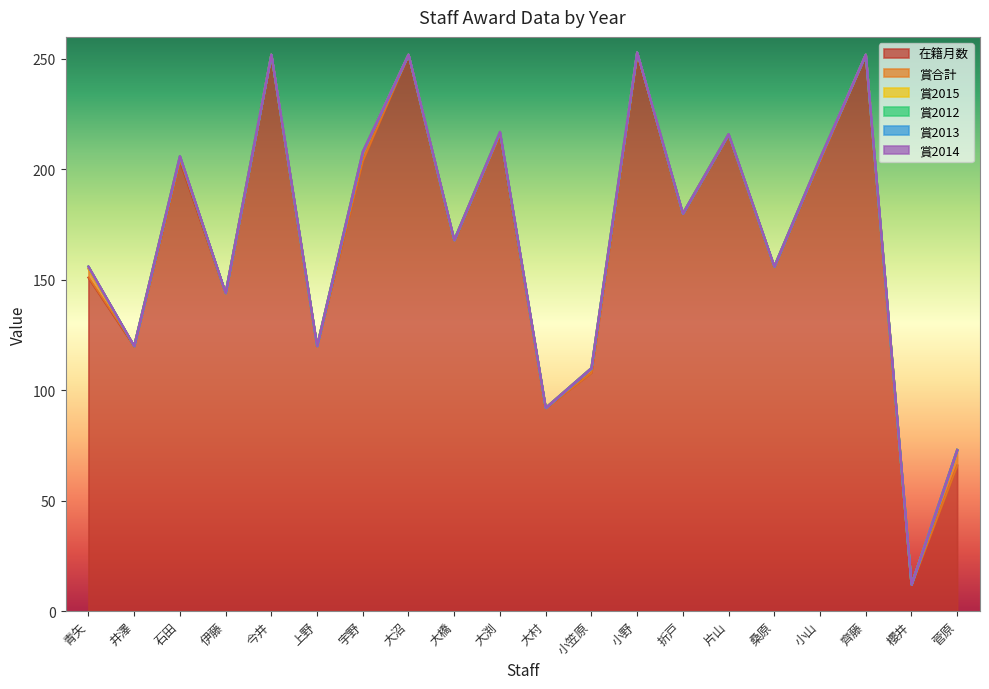

At how many categories does at least one series exceed 116?

16